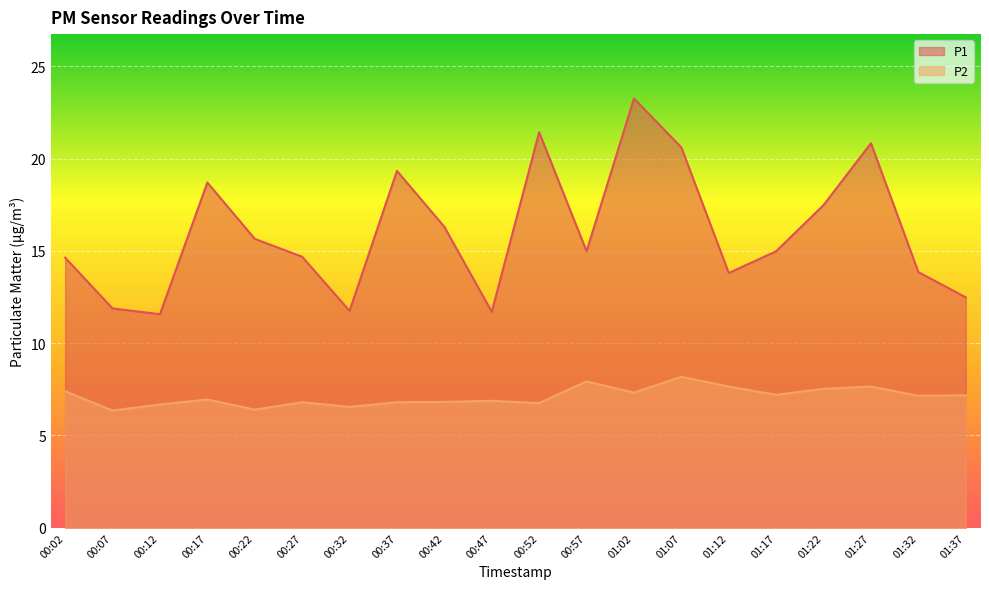

What position from the right is 00:07?

19